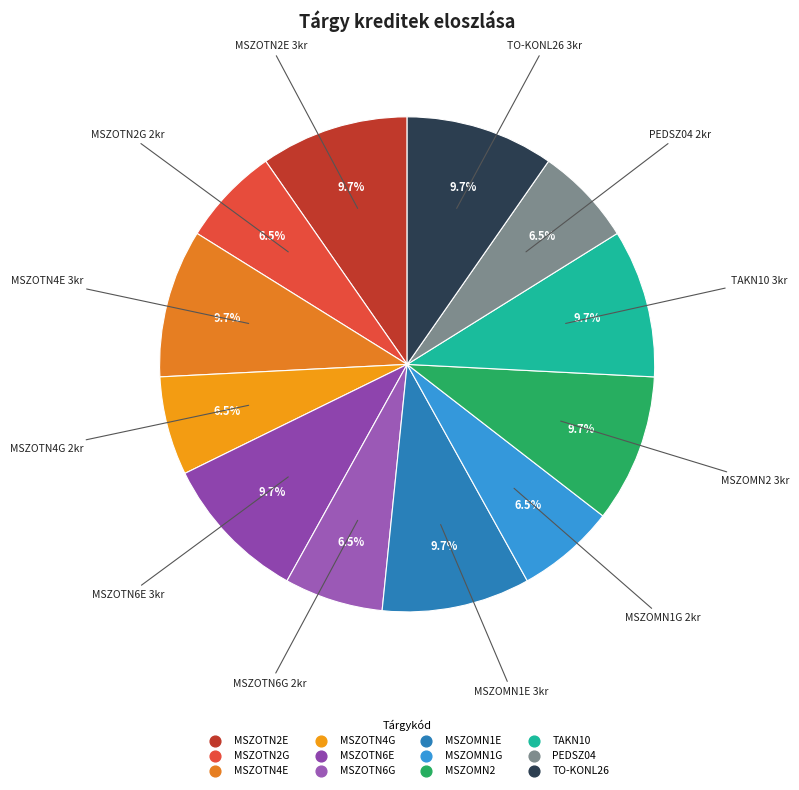

How many segments does this pie chart have?

12